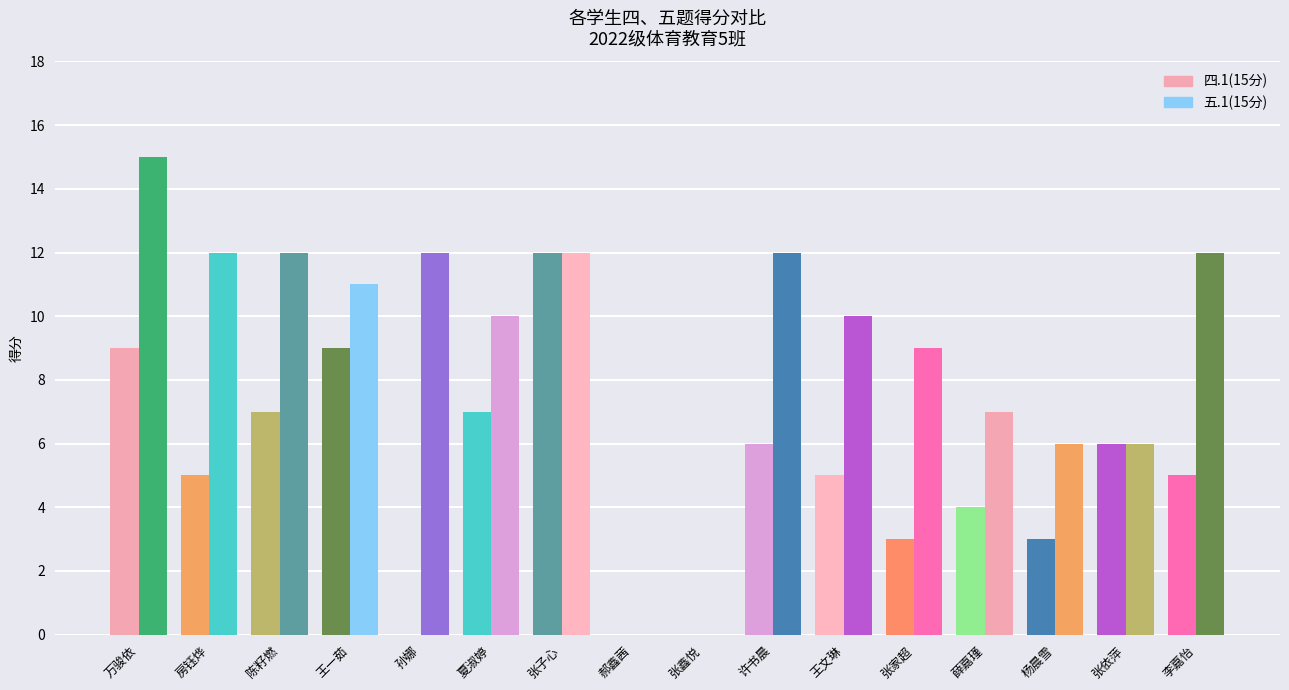

How many data points does each series have?

16